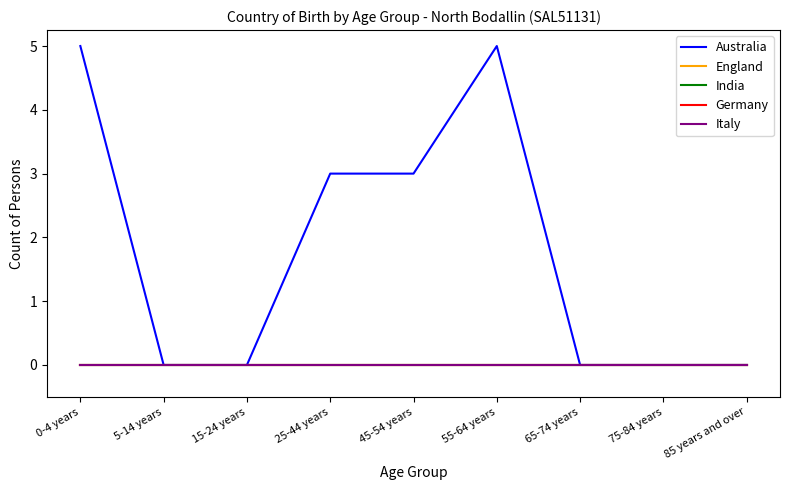

Does the chart display data point markers on the line(s)?

No